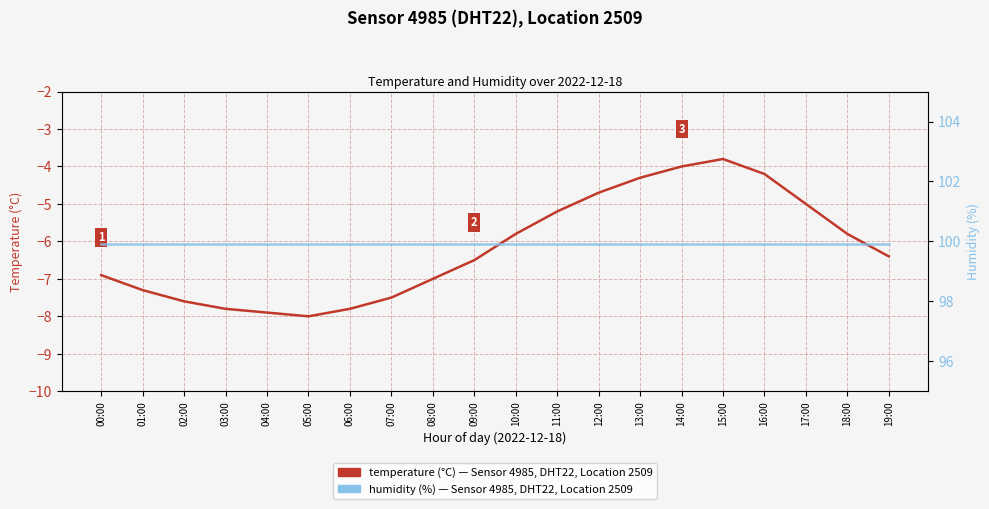

Where is humidity (%) nearest to the value 99?

00:00